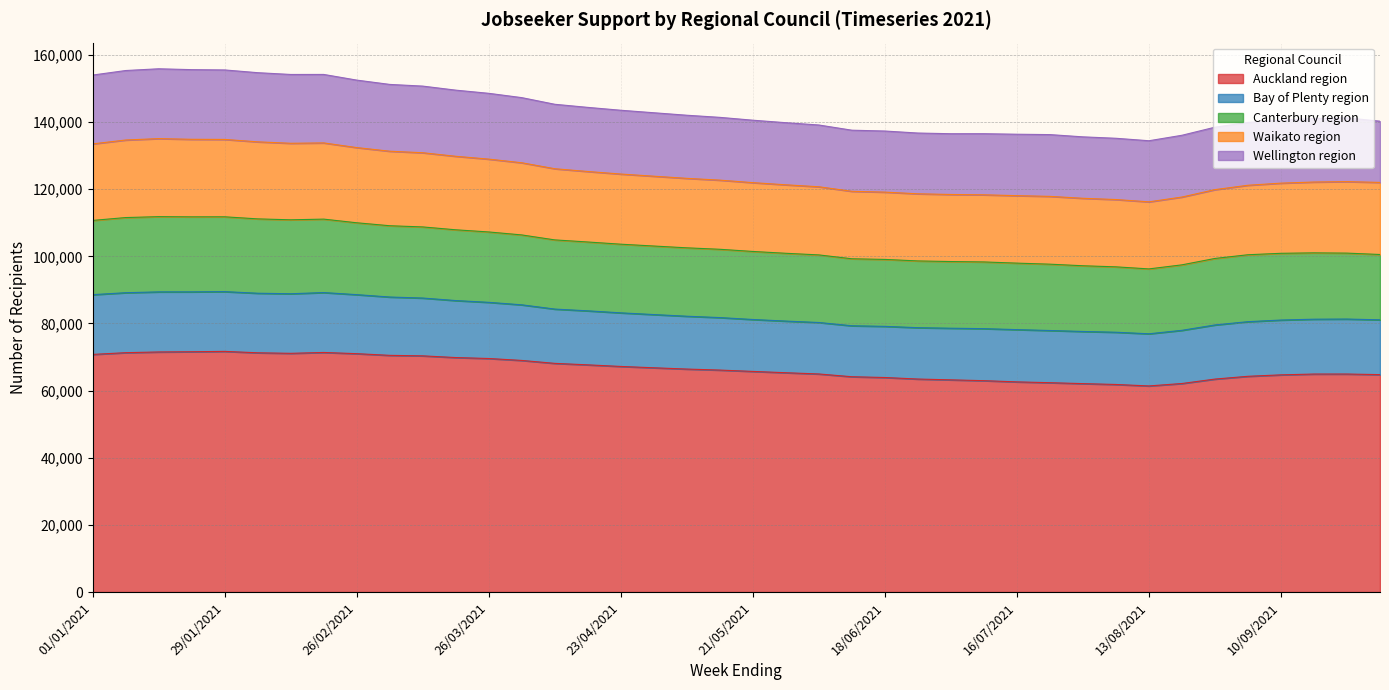

Which series has the largest range (max minus min)?

Auckland region